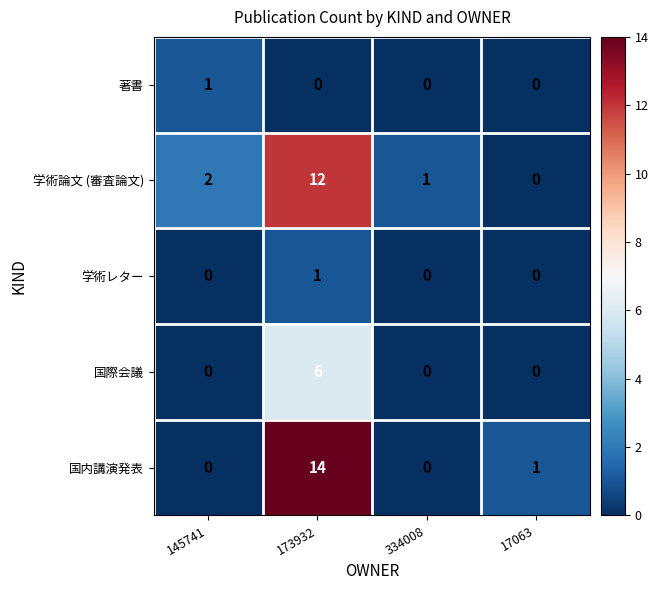

What is the maximum value for 国際会議?

6